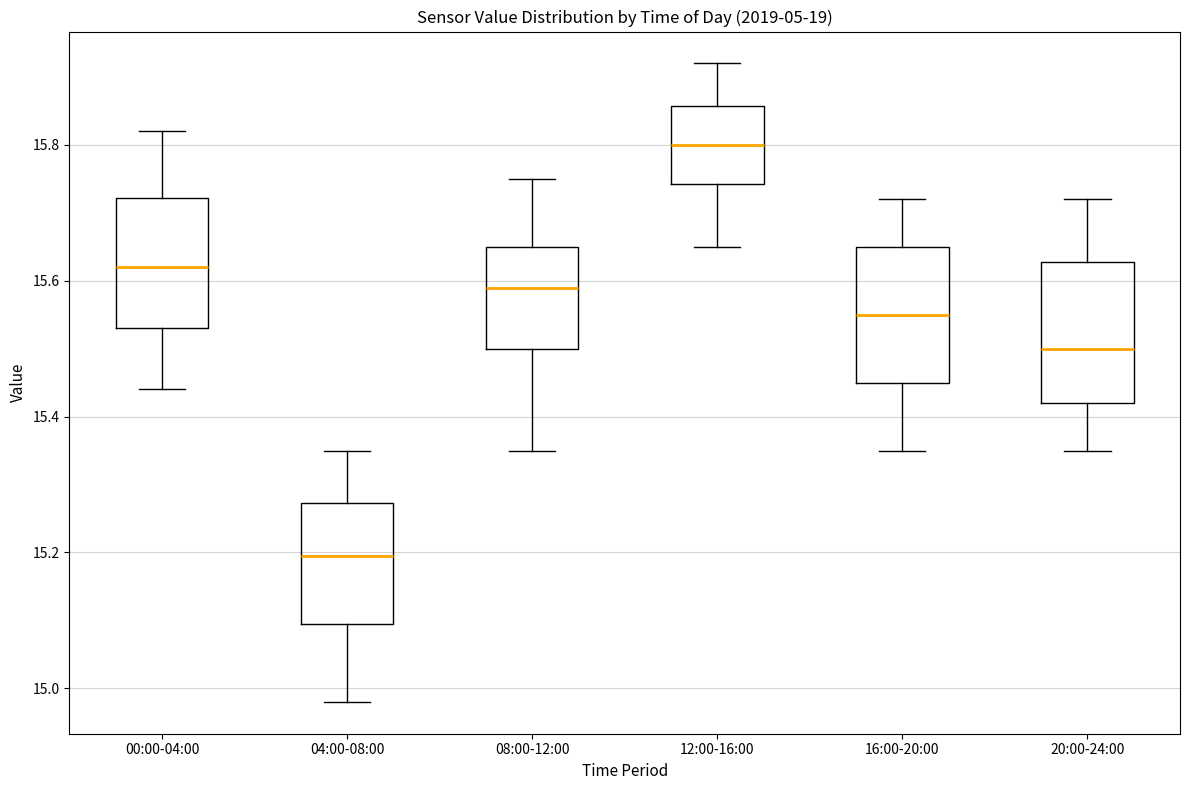

Which box has the highest median line?

12:00-16:00